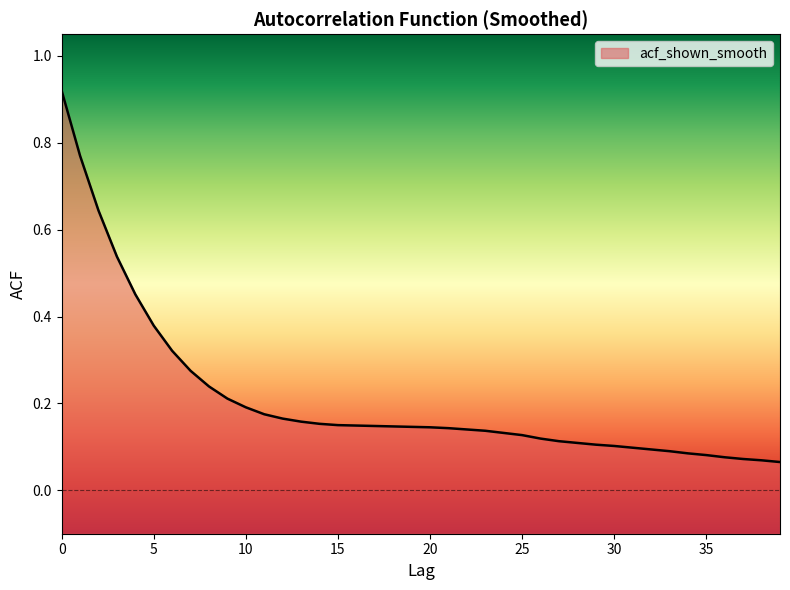

How many lines are shown in the chart?

1